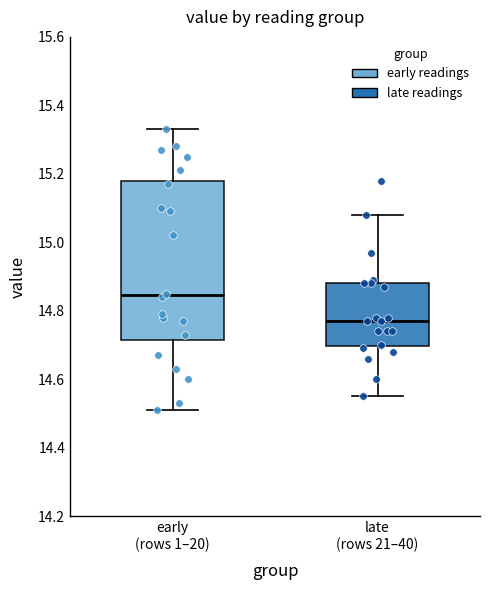

Where does the median line of the box for late (rows 21–40) sit on the y-axis? The values are not printed on the chart, so give them approximately, as read against the axis.

14.78